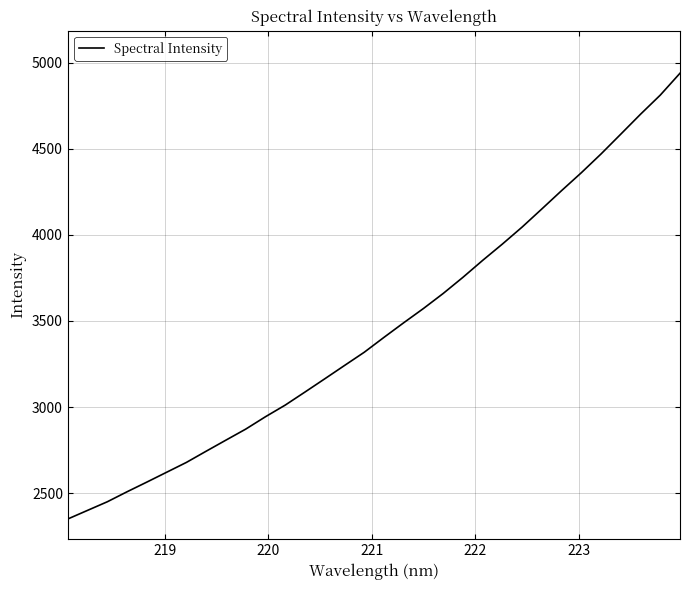

What is the minimum value shown in the chart?

2349.3